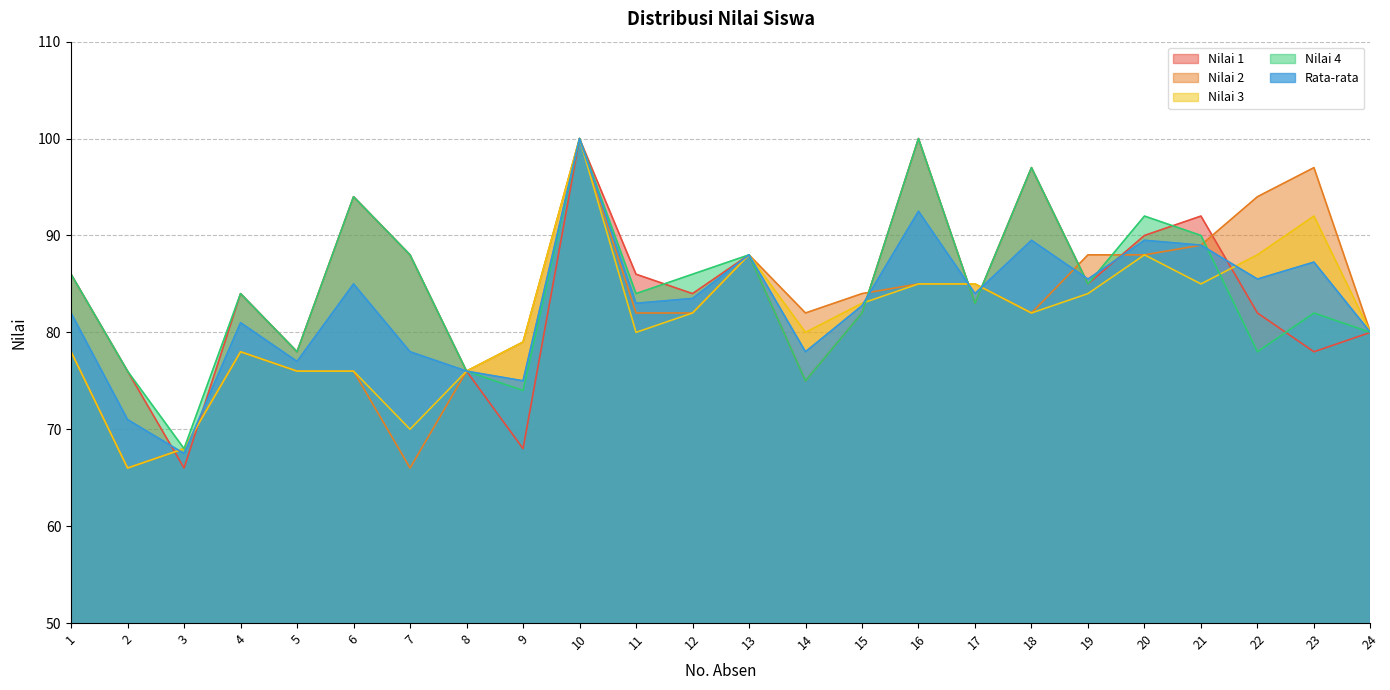

In Nilai 4, how many points are lower than both neighbors (excluding endpoints)?

8